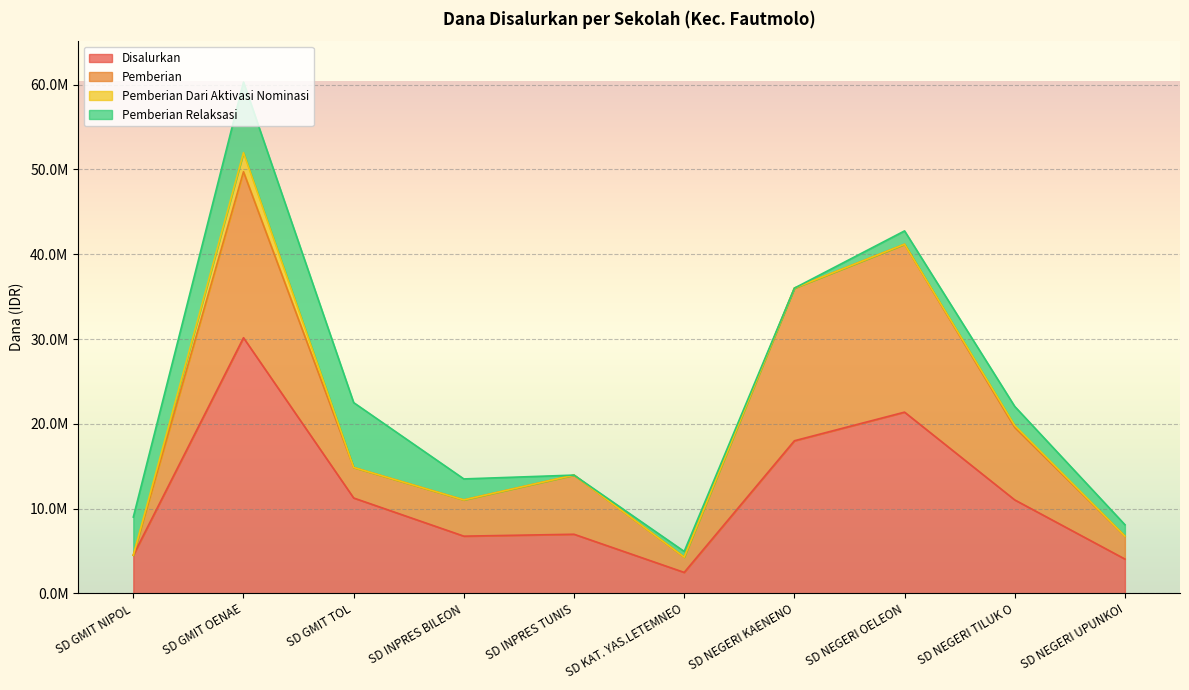

What is the average value of the Disalurkan series?

11655000